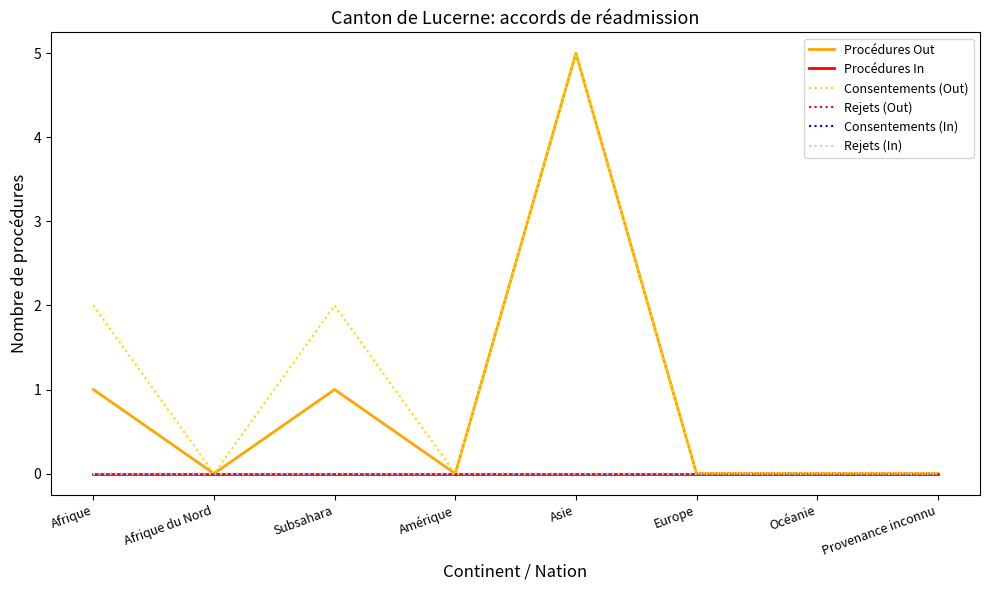

True or false: Rejets (Out) and Procédures In cross at least once.

False